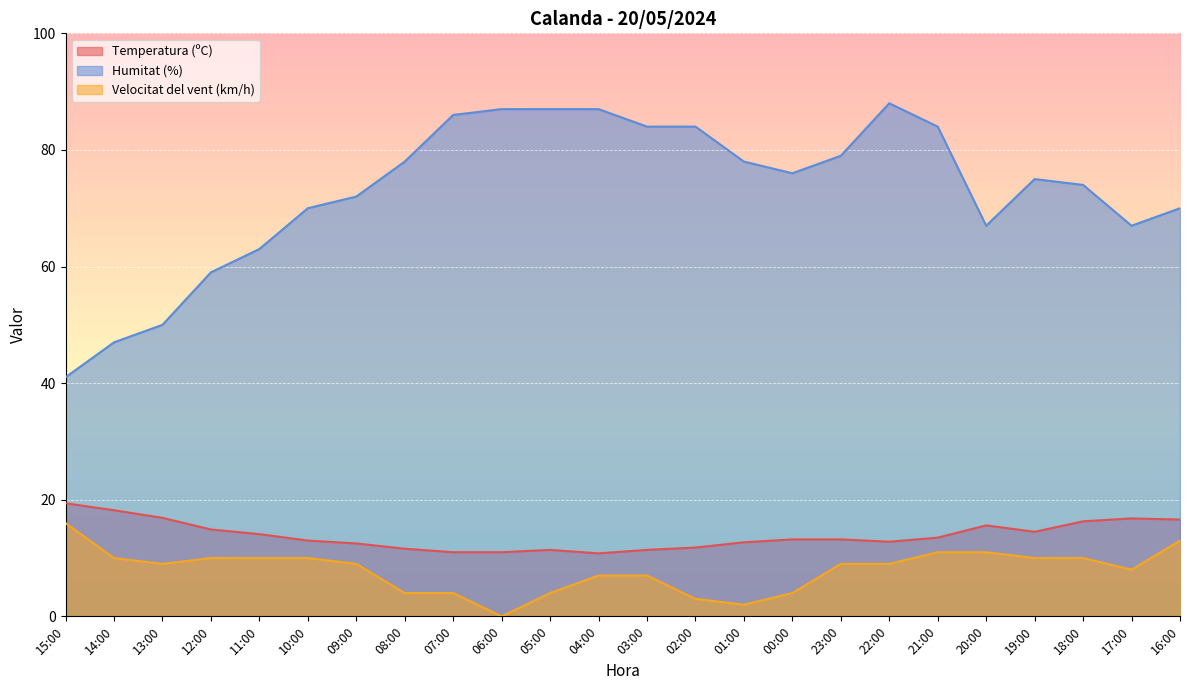

How many distinct data groups are displayed?

3